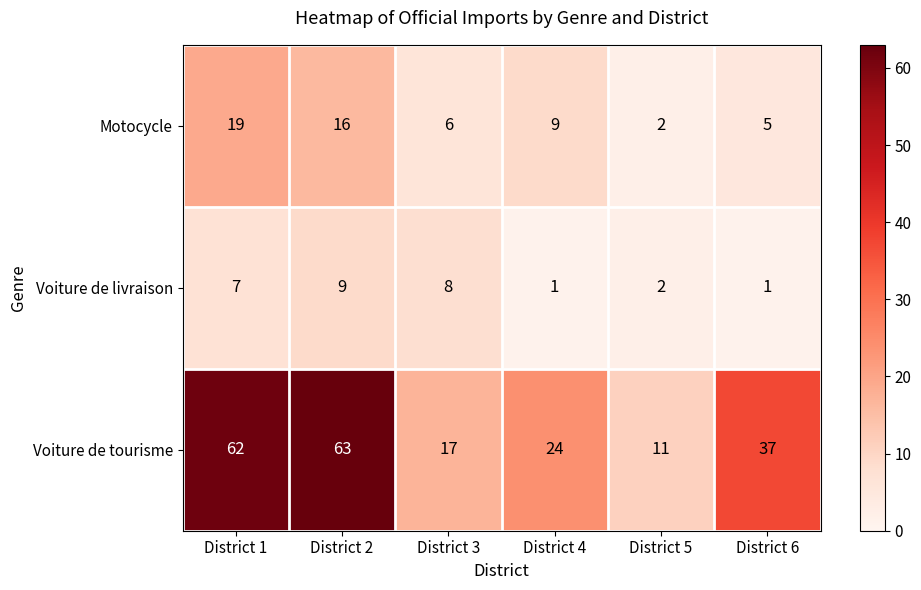

What is the approximate value of Voiture de livraison at District 2?

9